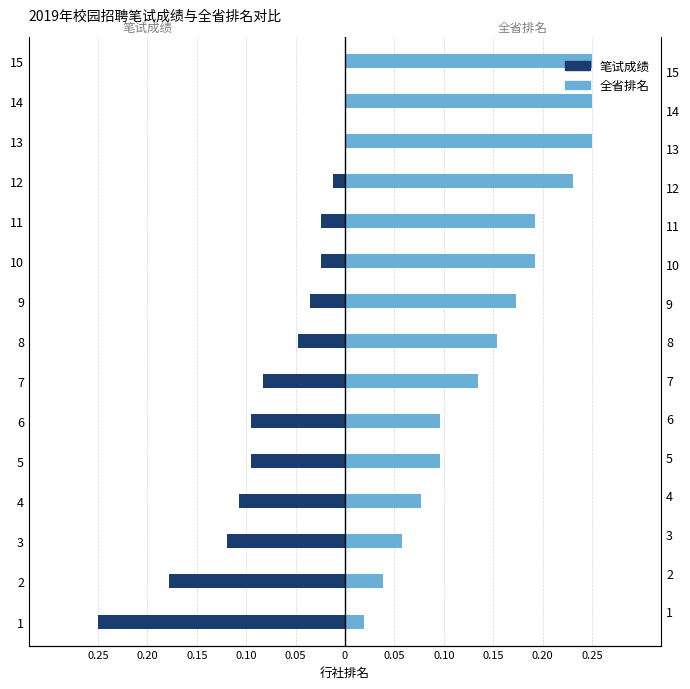

What is the spread (max minus min) of values at 10?

0.2